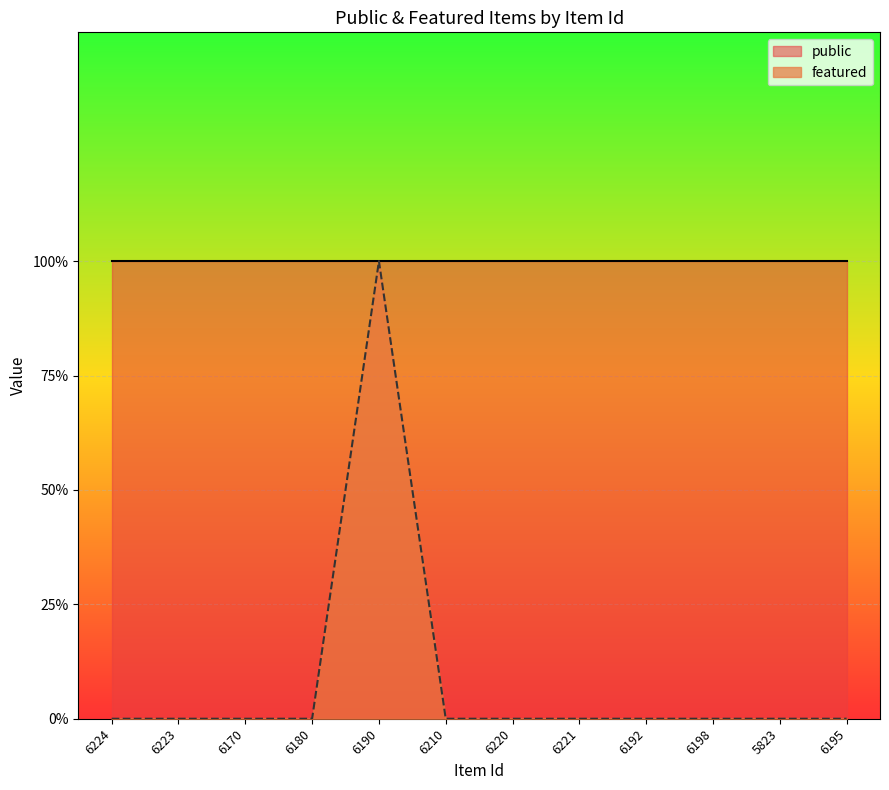

List the labels in order of value, smallest first.

6224, 6223, 6170, 6180, 6210, 6220, 6221, 6192, 6198, 5823, 6195, 6190